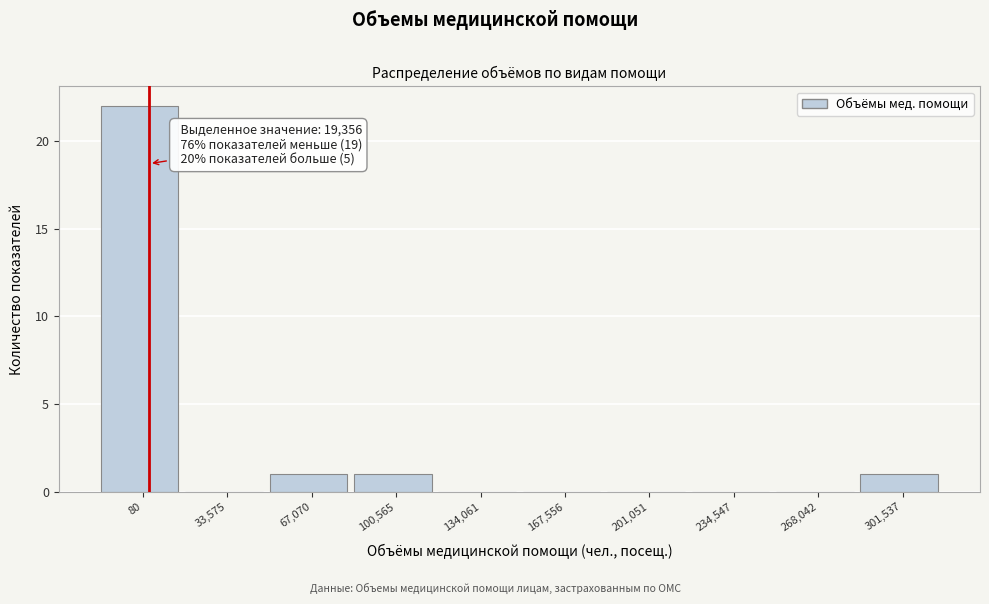

Reading right to left, what are all the values shown in this chart?

301,537=1	268,042=0	234,547=0	201,051=0	167,556=0	134,061=0	100,565=1	67,070=1	33,575=0	80=22